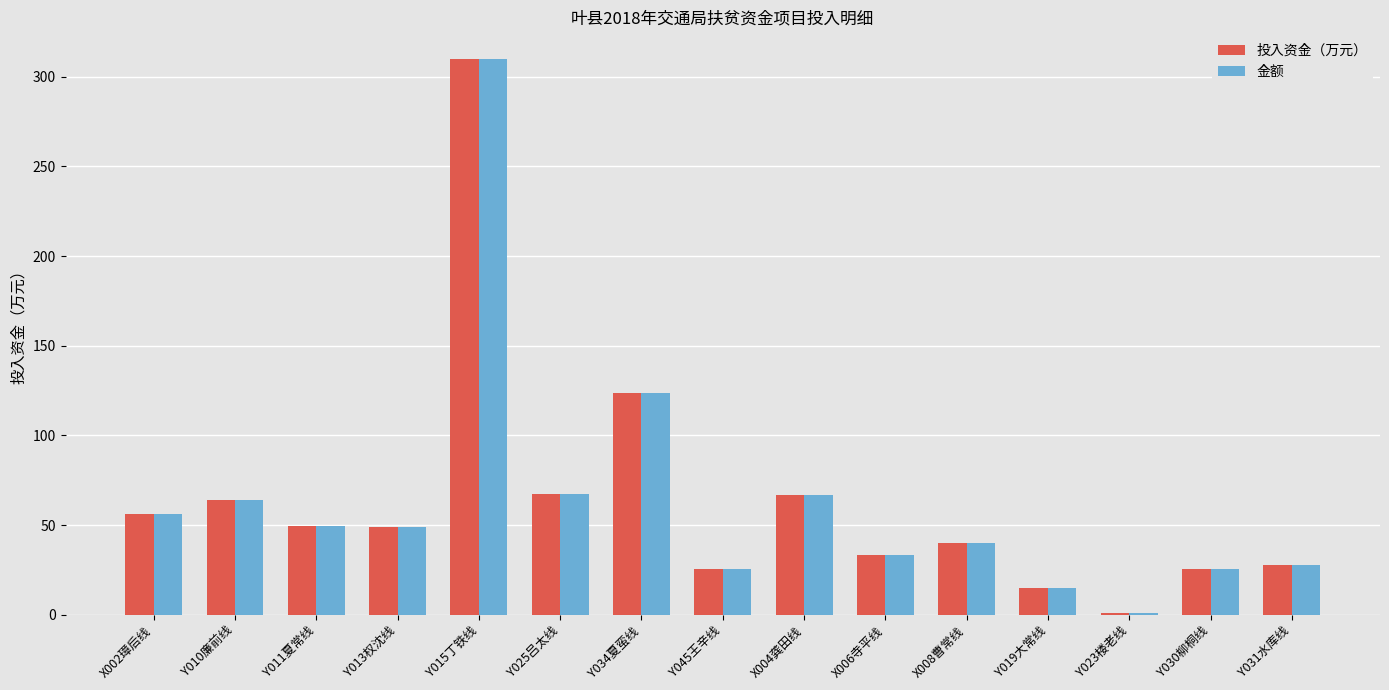

What is the total value across all series at Y011夏常线?

99.4